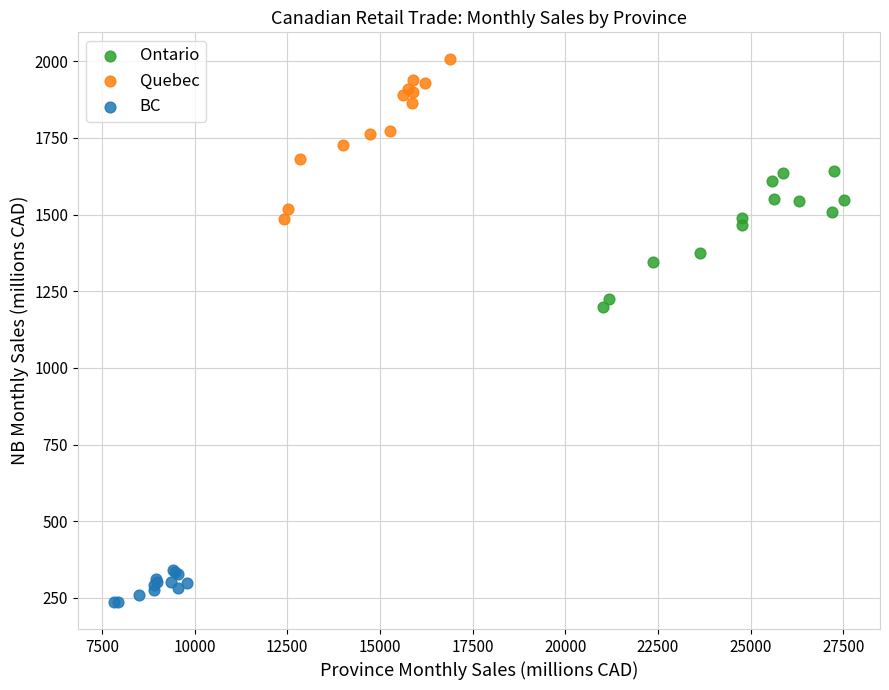

Which series reaches the maximum Y coordinate?

Quebec